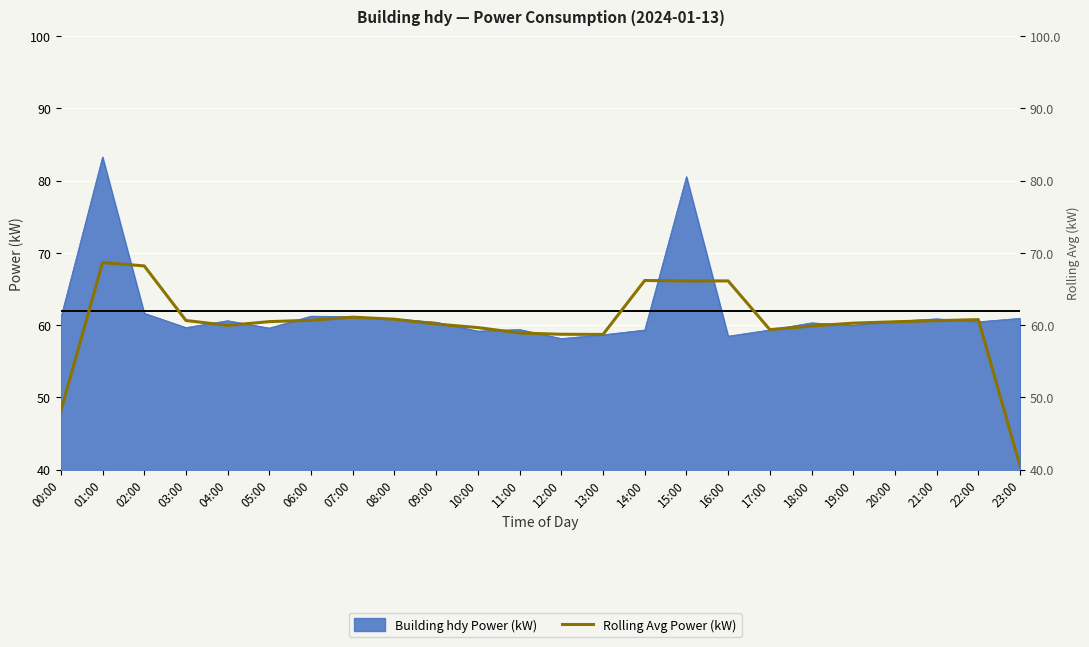

Reading left to right, what are all the values shown in this chart?

48.1	68.7	68.2	60.7	60.0	60.5	60.7	61.1	60.8	60.2	59.7	58.9	58.8	58.7	66.2	66.1	66.1	59.4	59.9	60.3	60.5	60.6	60.8	40.5